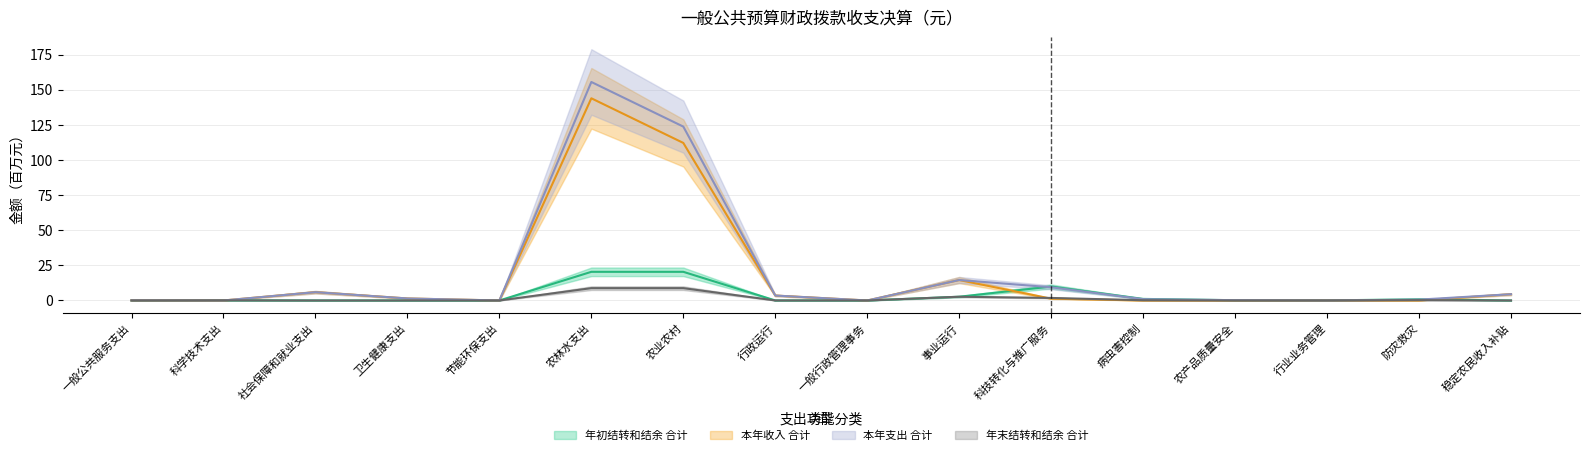

What is the difference between the 本年支出_合计 values at 科技转化与推广服务 and 科学技术支出?

9.4